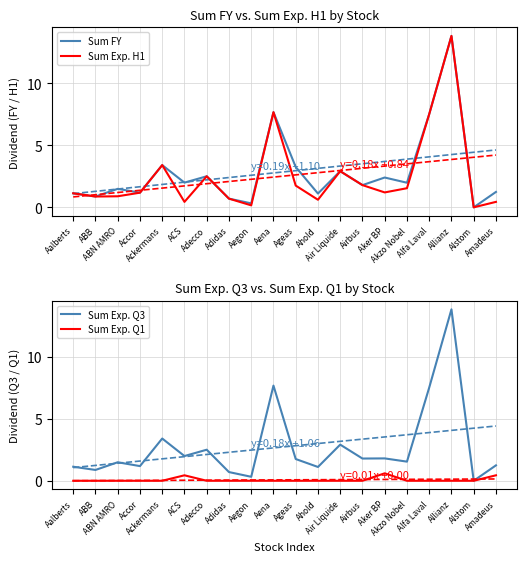

Which series has the widest spread of values?

Sum FY